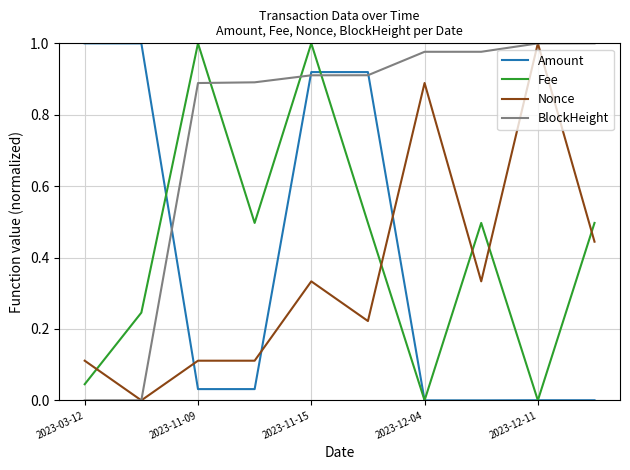

Which series has the largest total across all categories?

BlockHeight